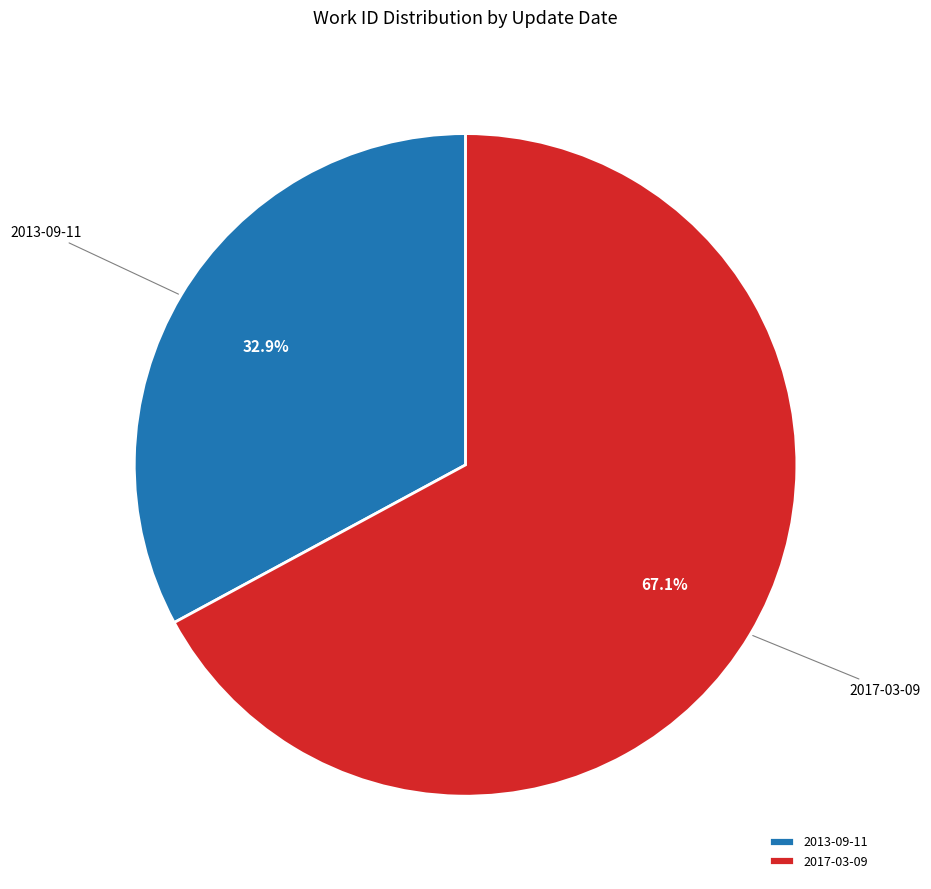

What is the largest slice in the pie chart?

2017-03-09